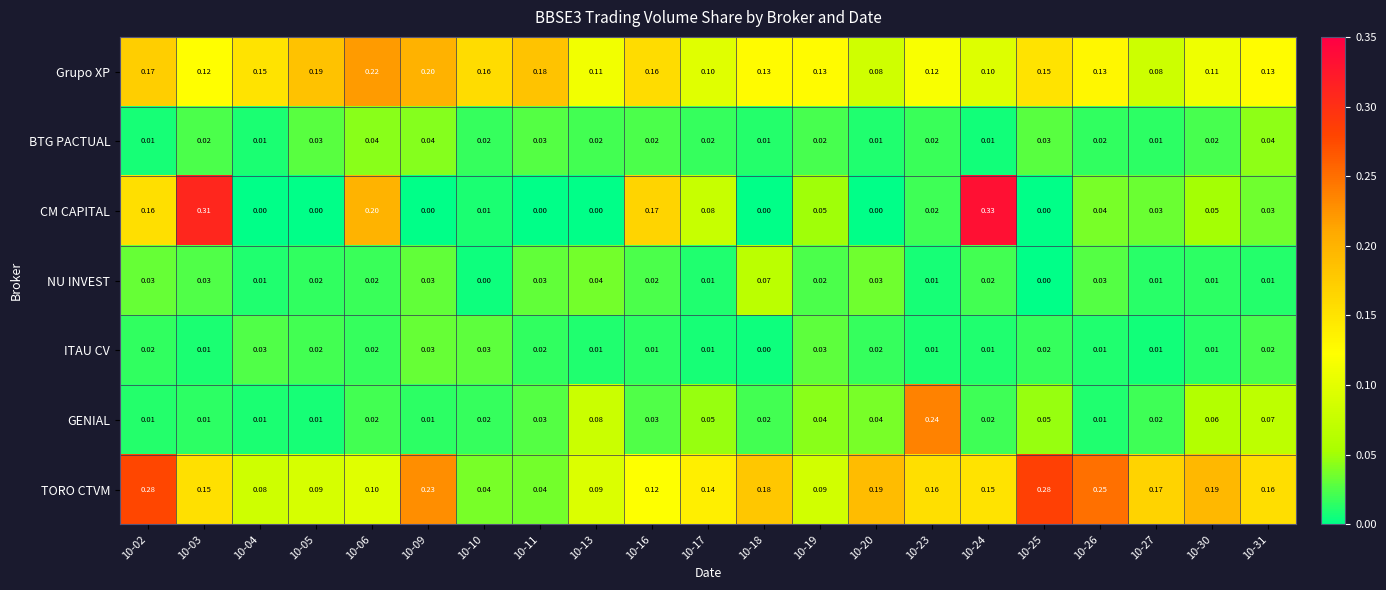

Is the value of TORO CTVM at 10-11 greater than the value of GENIAL at 10-18?

Yes